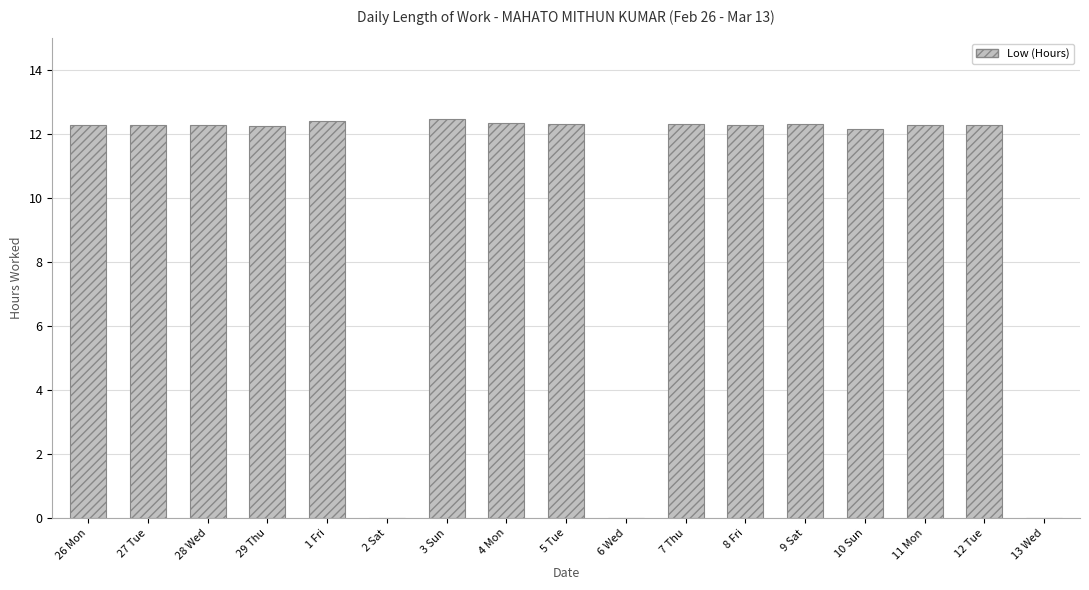

What is the sum of the values at 11 Mon and 7 Thu?

24.6